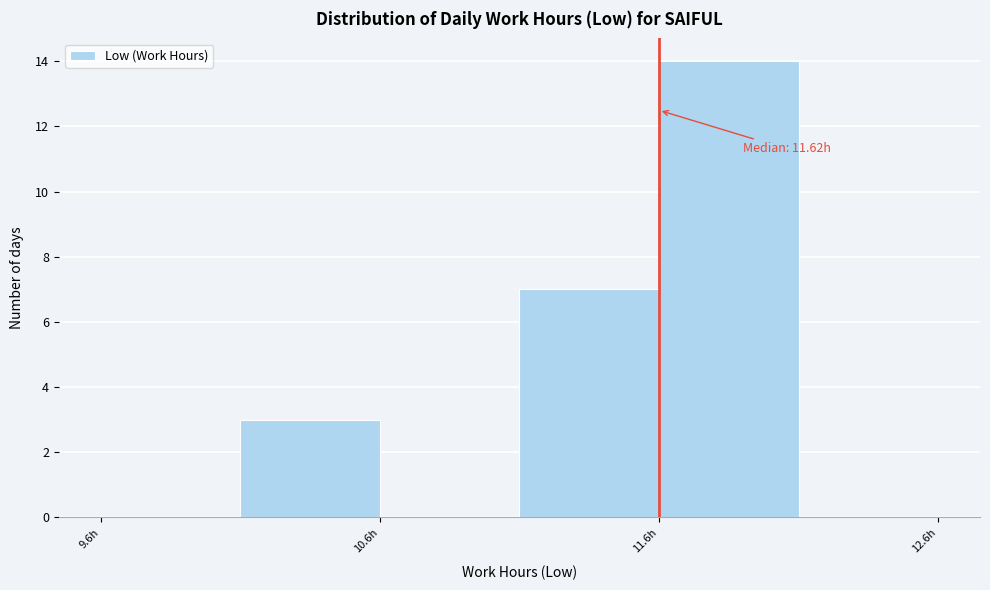

Which range on the x-axis has the tallest bar?

11.62 to 12.12